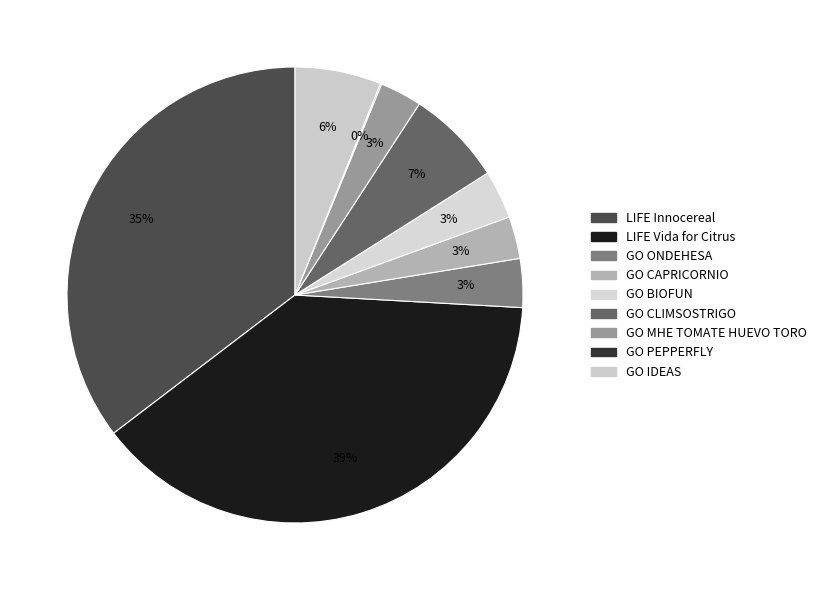

Count the number of slices in the pie.

9